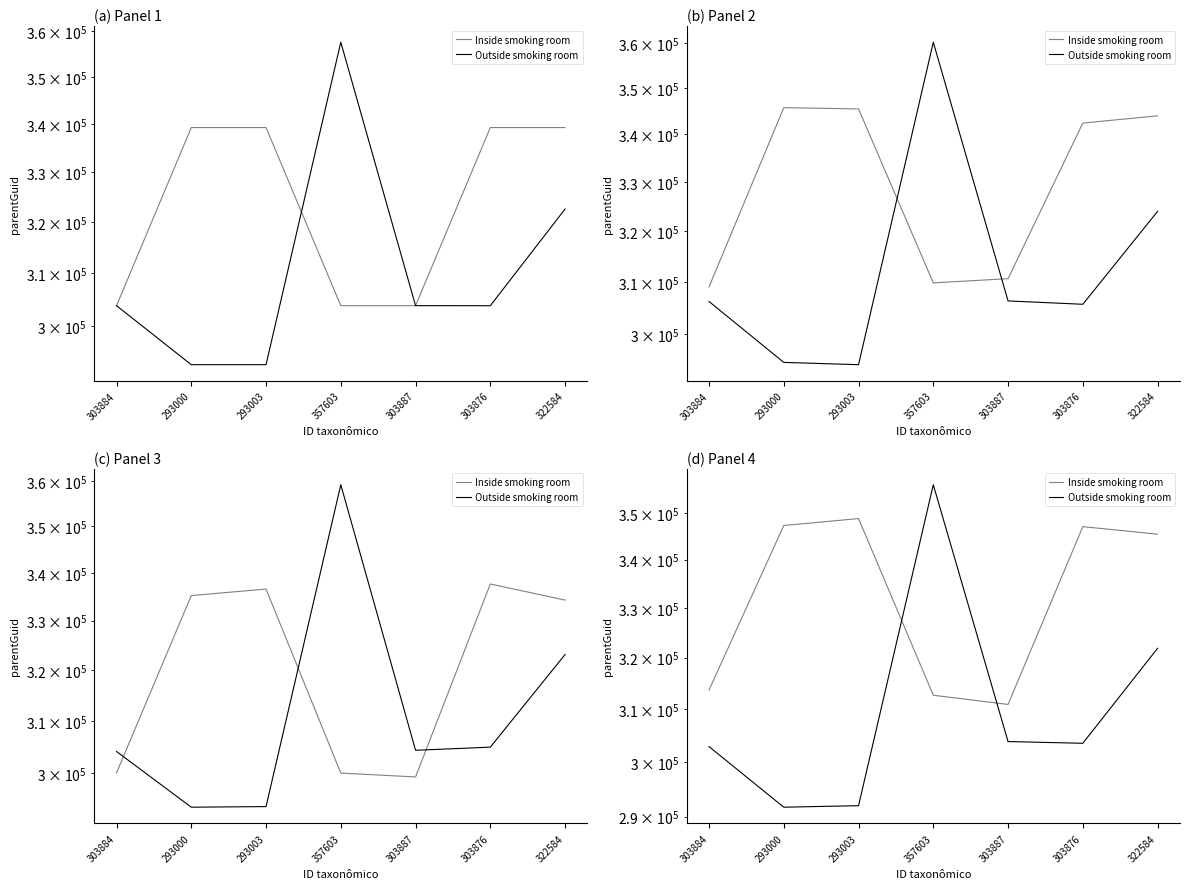

What position from the right is 303876?

2